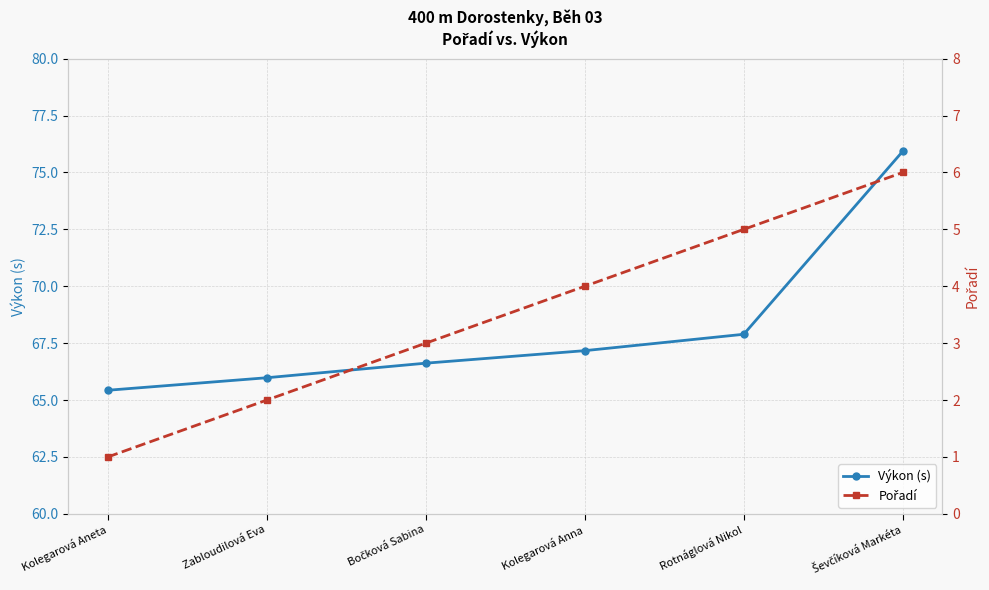

The Výkon (s) series shows 15.9 at Ševčíková Markéta. True or false?

False